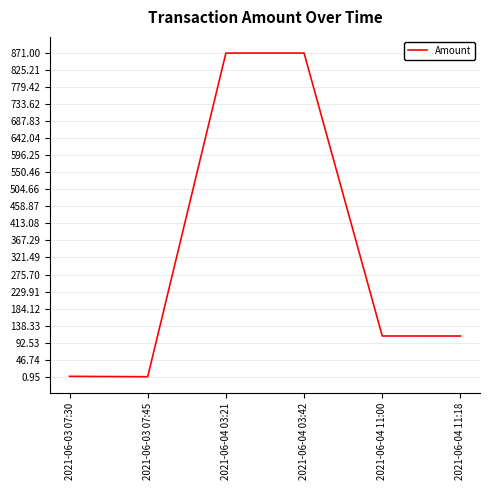

What is the difference between the second highest and minimum values?

870.0